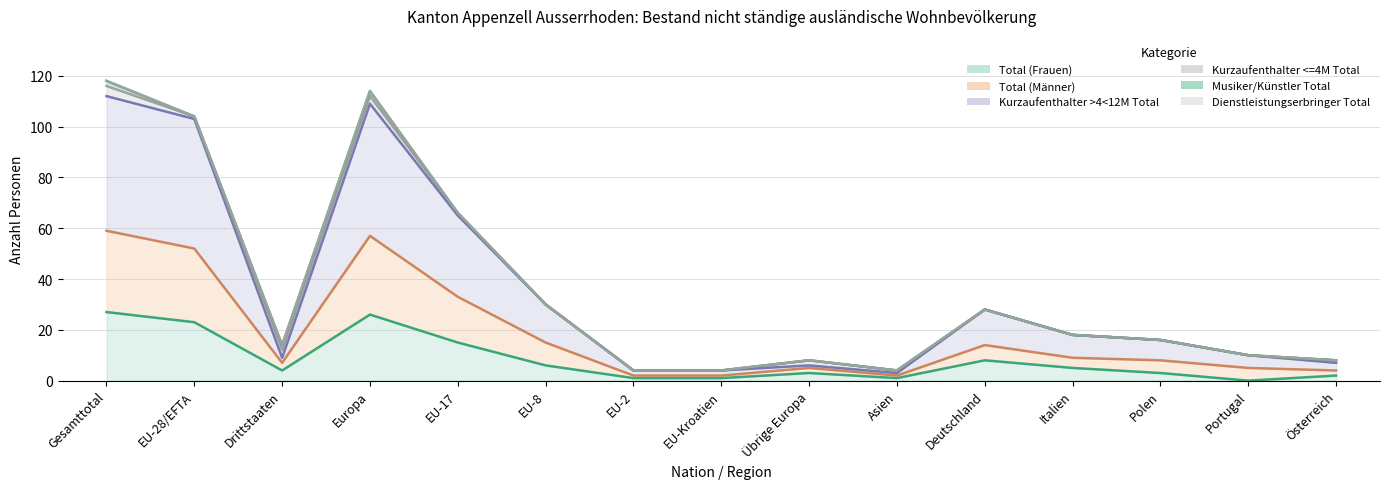

Which category has the lowest value in the Total (Männer) series?

EU-2